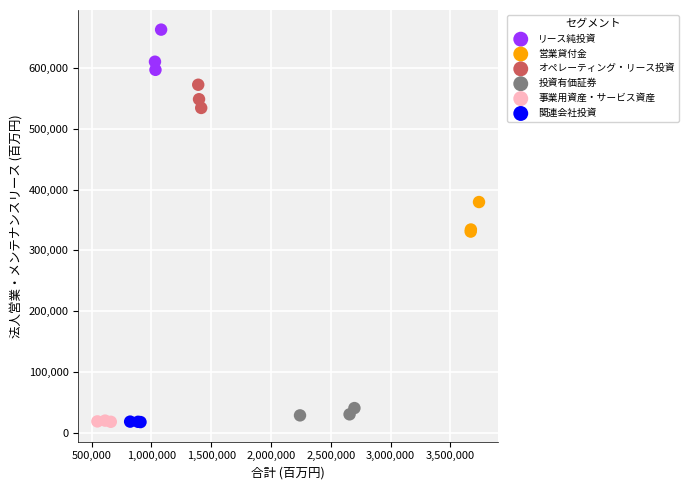

Which series has the largest Y range (max minus min)?

リース純投資